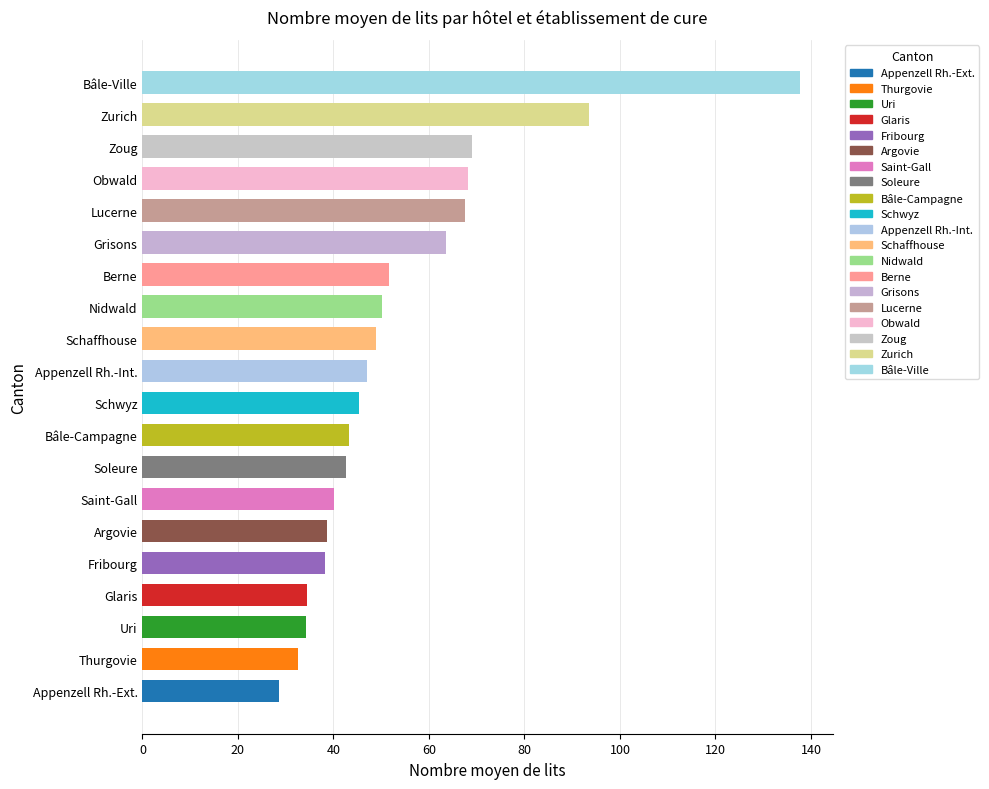

What is the ratio of the value at Bâle-Ville to the value at Grisons?

2.2